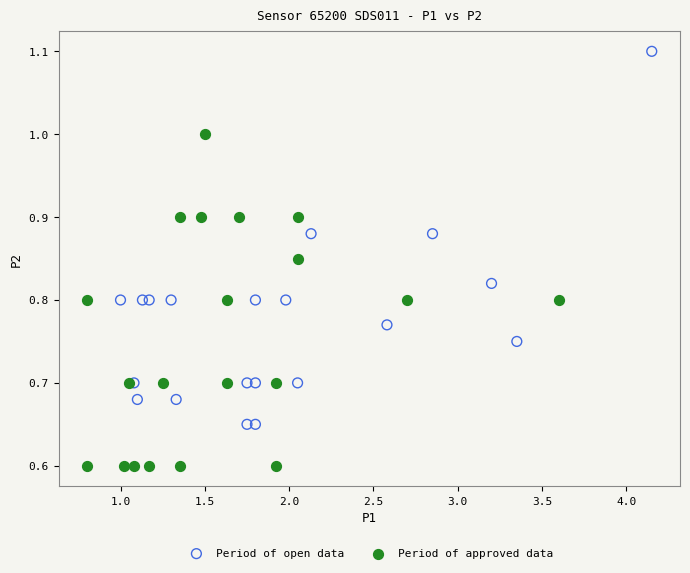

What are all the series names shown in the legend?

Period of open data, Period of approved data